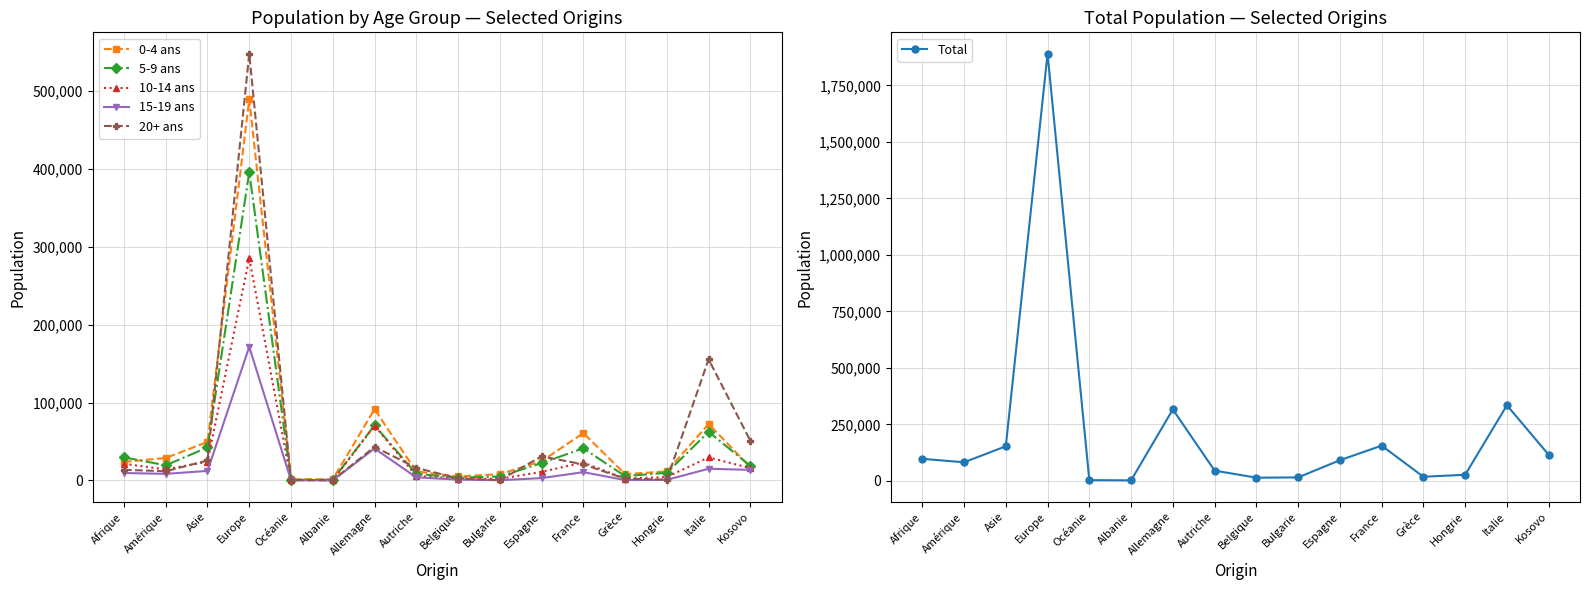

Reading left to right, list all the values displayed in this chart.

0-4 ans: 23790	28836	49439	489568	1524	1533	91419	11538	5113	8081	24672	60808	8104	11617	72523	16838
5-9 ans: 29643	19460	42311	395874	871	747	70855	8378	3635	5052	22266	41236	5525	9804	62384	18768
10-14 ans: 21370	14211	24022	285275	557	248	70224	5857	2297	2073	11039	23046	2313	4395	29544	15777
15-19 ans: 9551	8458	12228	171563	268	133	41002	3993	1023	320	2982	10643	468	780	15024	13572
20+ ans: 13673	11795	25624	547946	421	235	43103	16181	2579	343	30889	20631	2272	978	155484	50867
Total: 98027	82760	153624	1890226	3641	2896	316603	45947	14647	15869	91848	156364	18682	27574	334959	115822